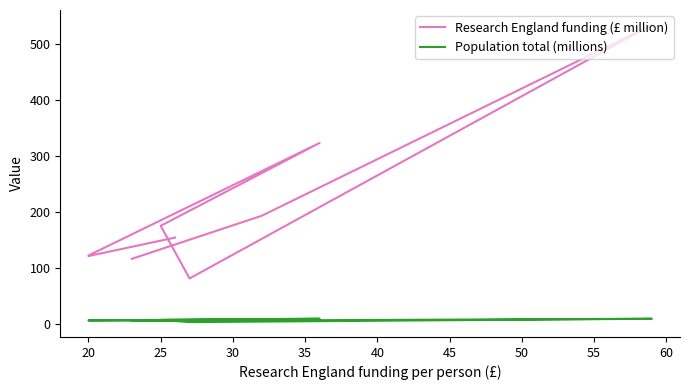

Reading left to right, extract all data points from this chart.

Research England funding (£ million): 116	193	534	81	175	323	122	121	154
Population total (millions): 5	6	9	3	7	9	6	6	6